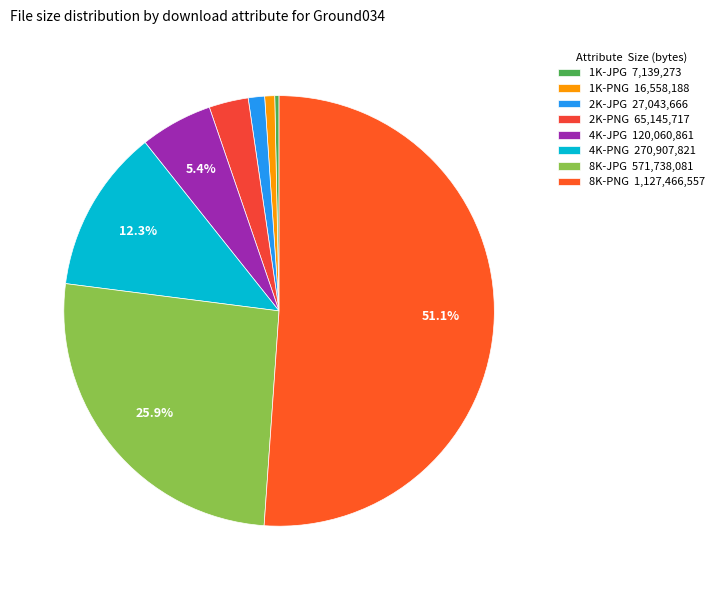

Which slice is the smallest?

1K-JPG